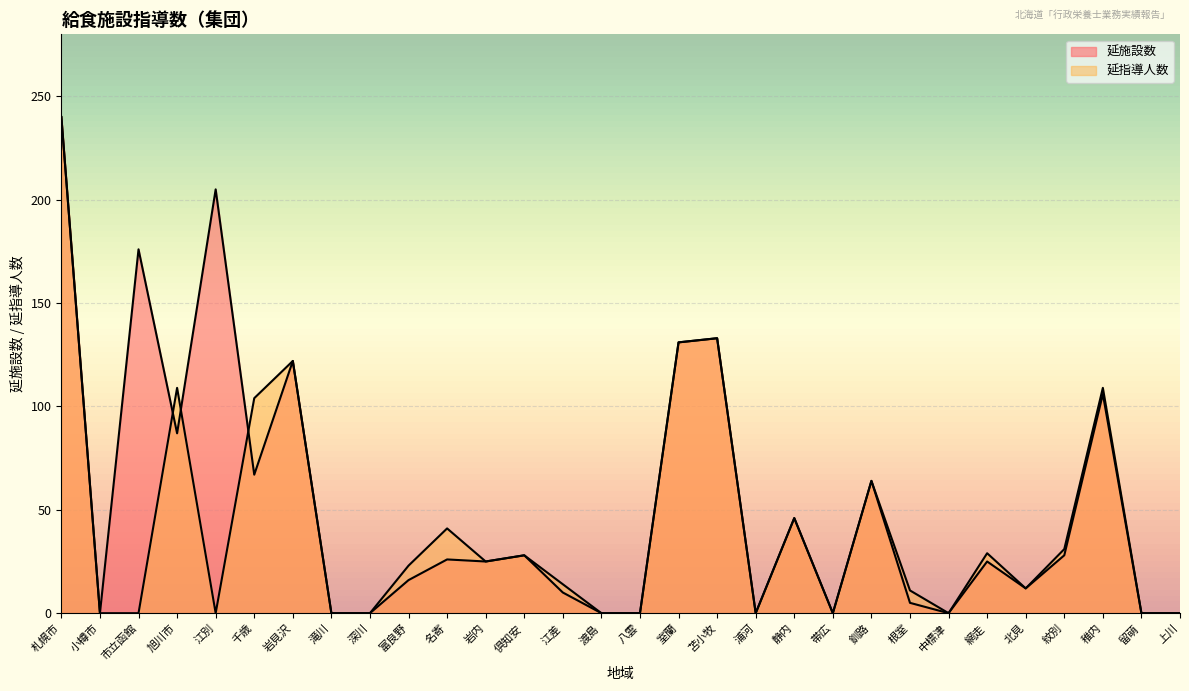

What is the label of the 25th point from the left?

網走